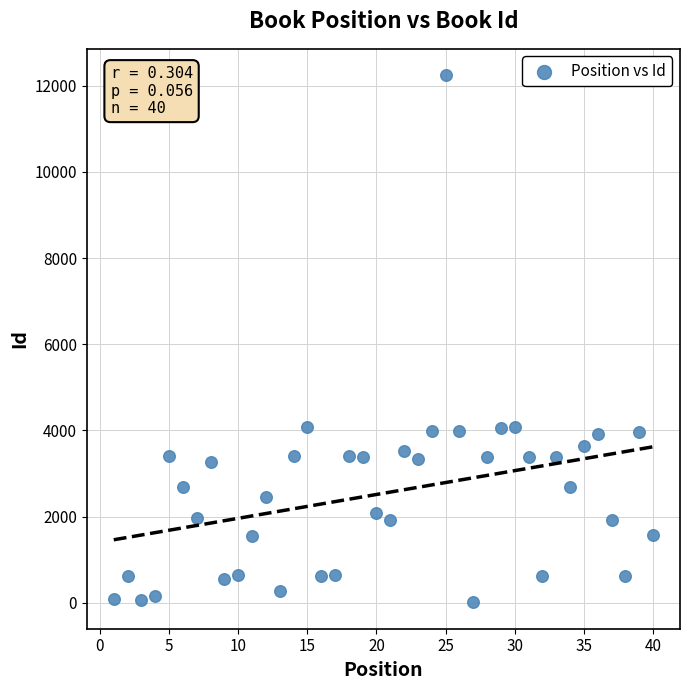

What is the range of X values (max minus min)?

39